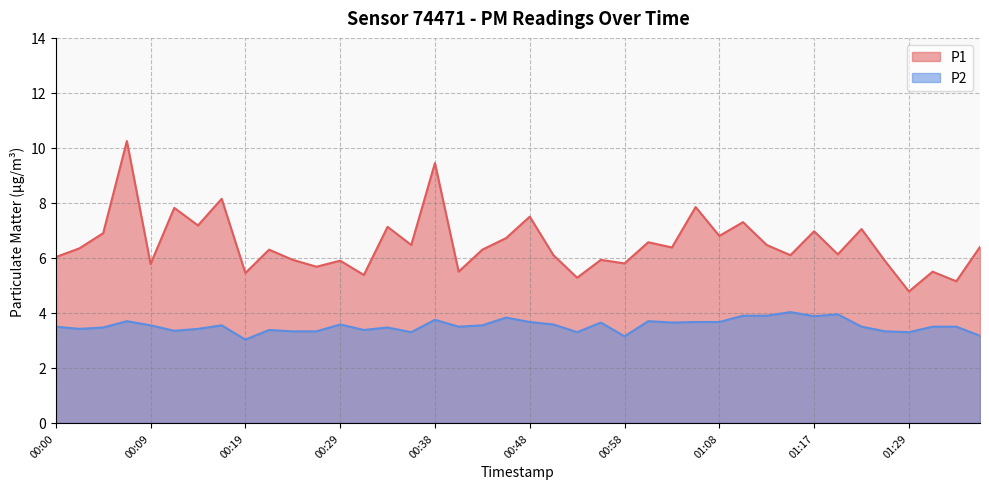

At which label does P2 reach its peak?

01:15